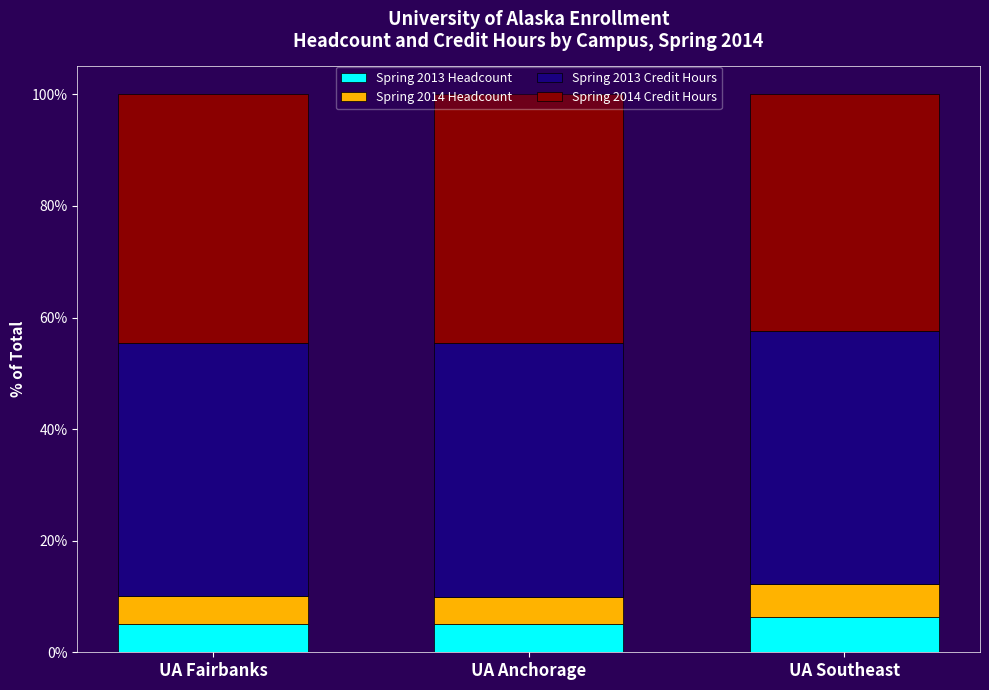

How many categories are shown in the chart?

3